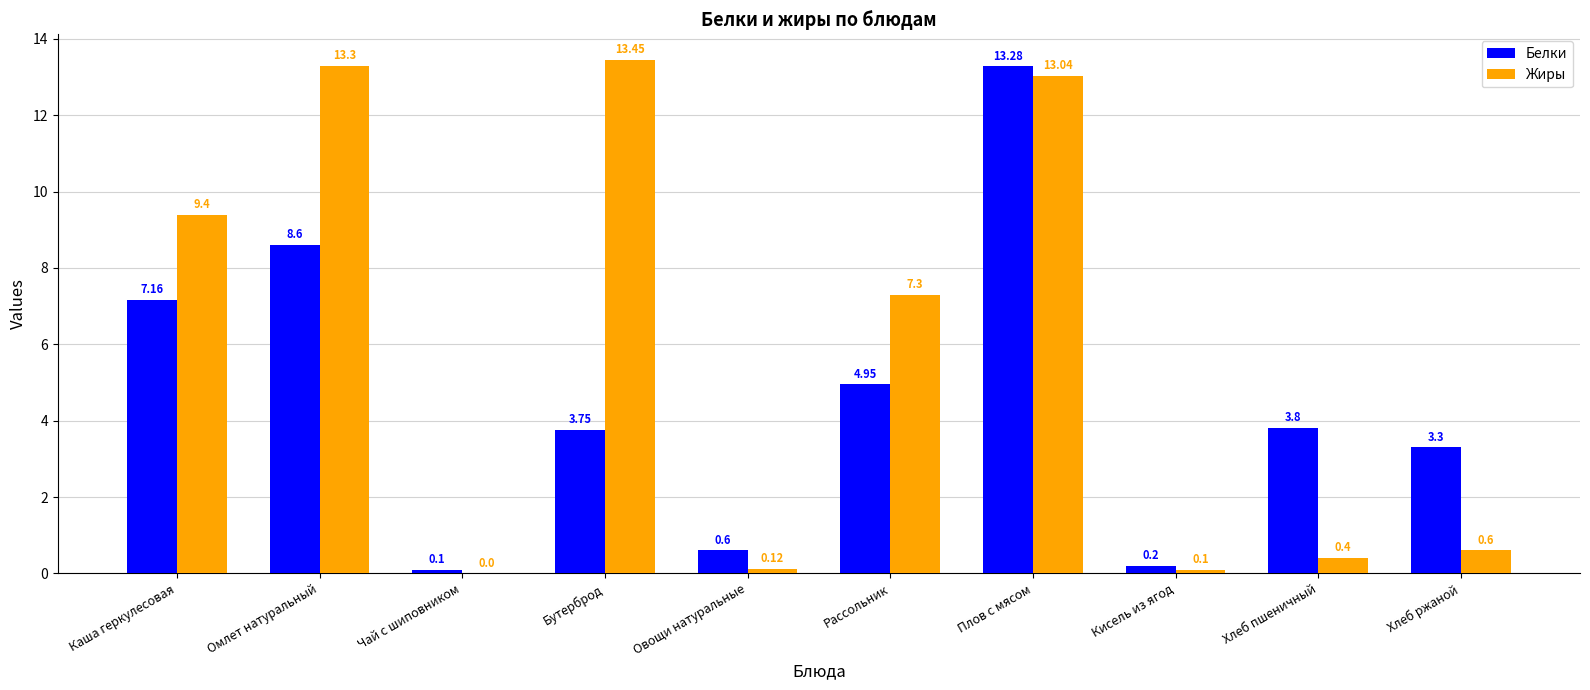

Where does the Жиры series first go above 7?

Каша геркулесовая